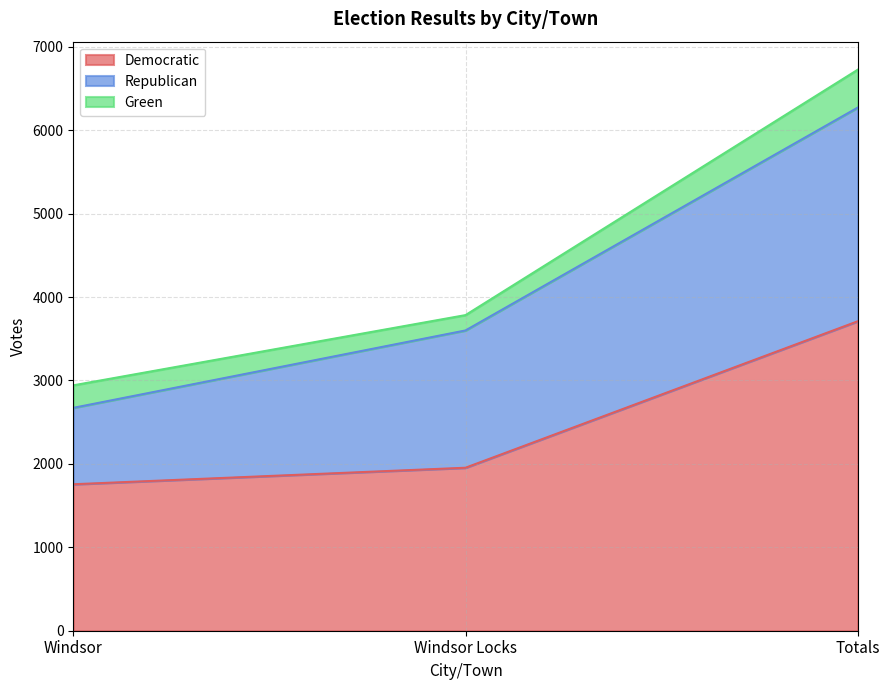

The value of Green at Totals is 694. True or false?

False